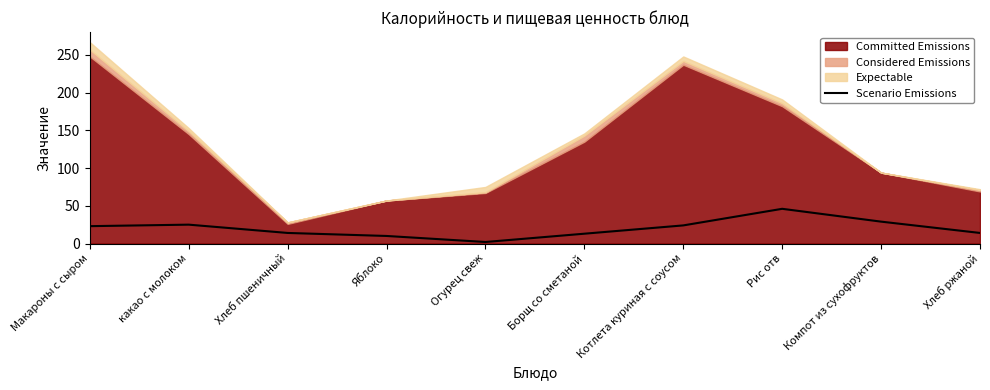

True or false: Scenario Emissions has a value of 29 at Компот из сухофруктов.

True